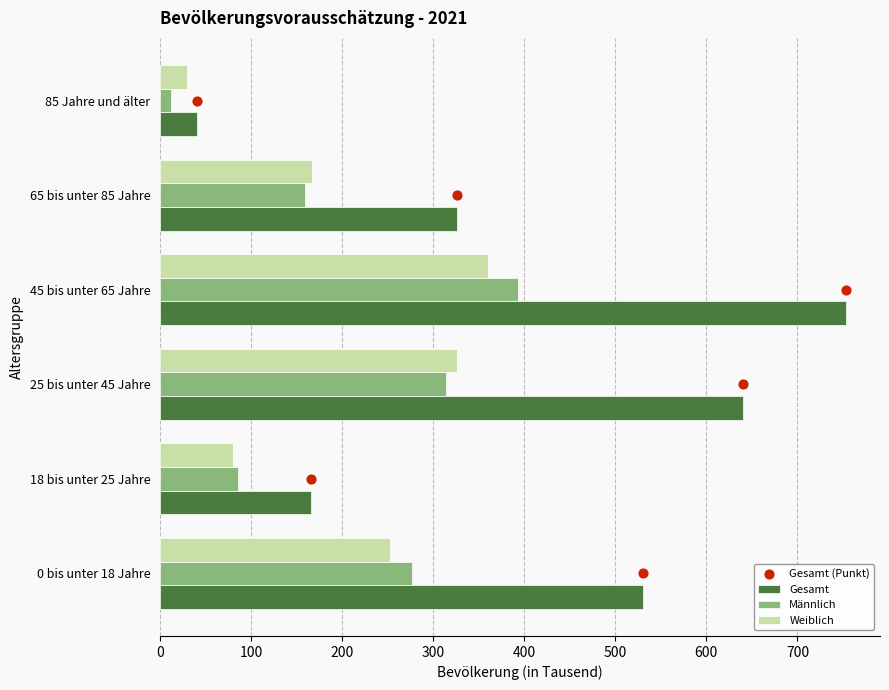

Which series has the largest total across all categories?

Gesamt